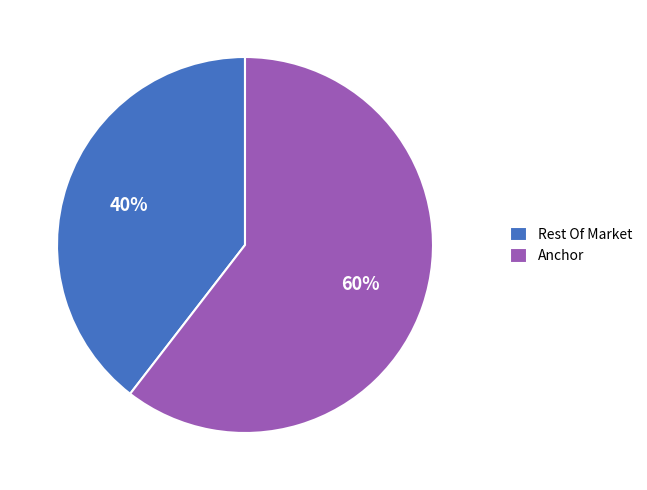

To the nearest percent, what is the average slice percentage?

50%